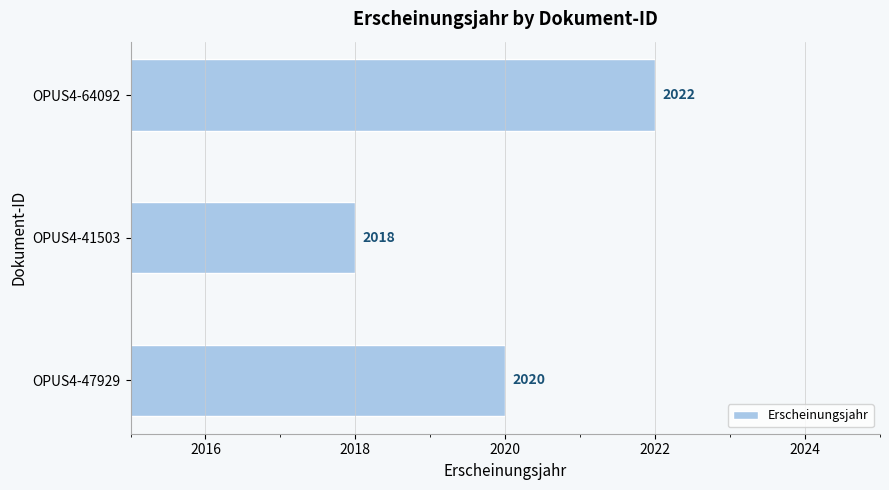

Count the values in the range 2018 to 2022.

3